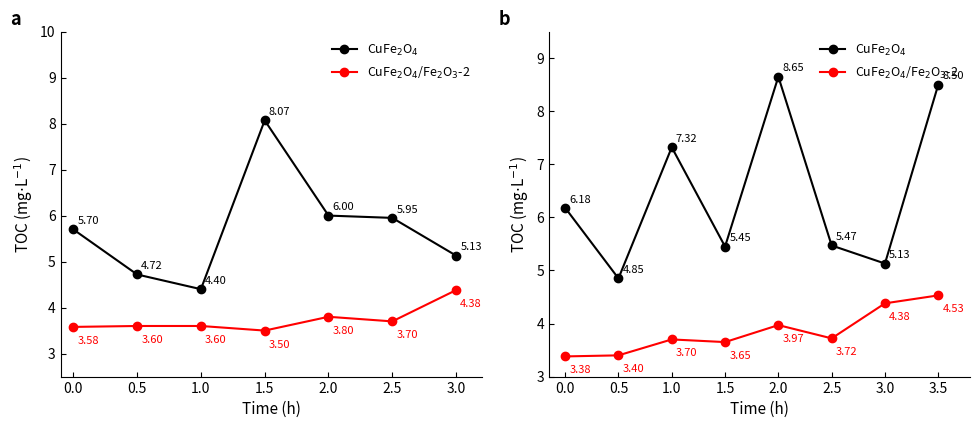

What is the total value across all series at 0.0?

9.6